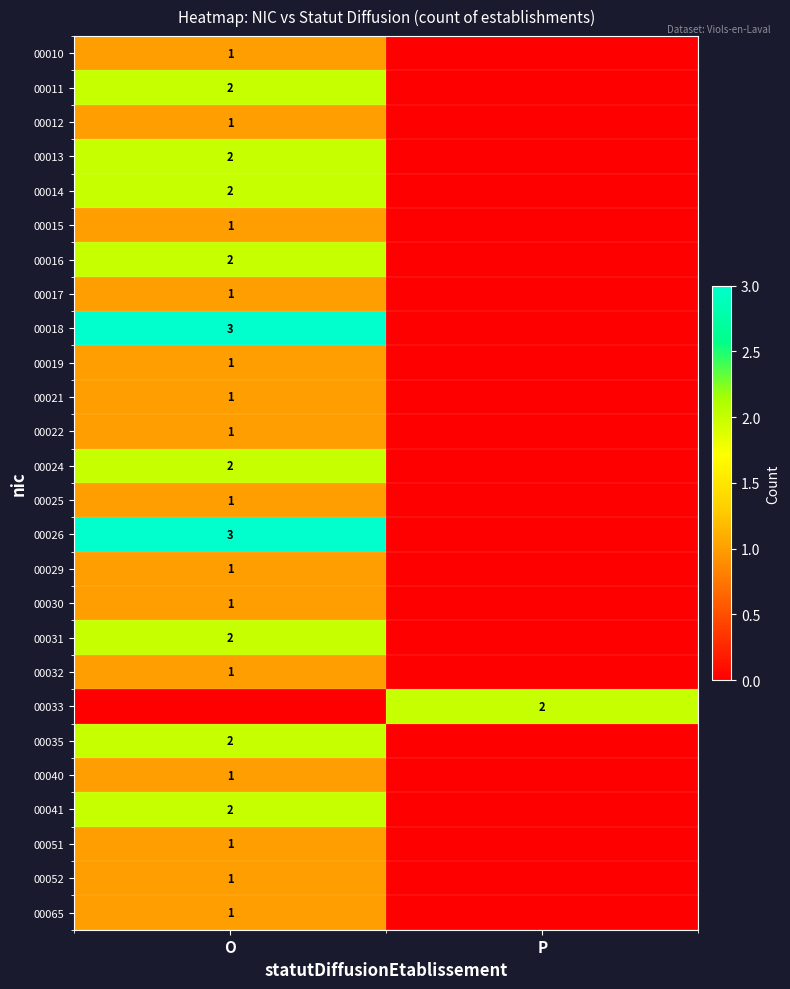

Which has a higher value, O or P?

O